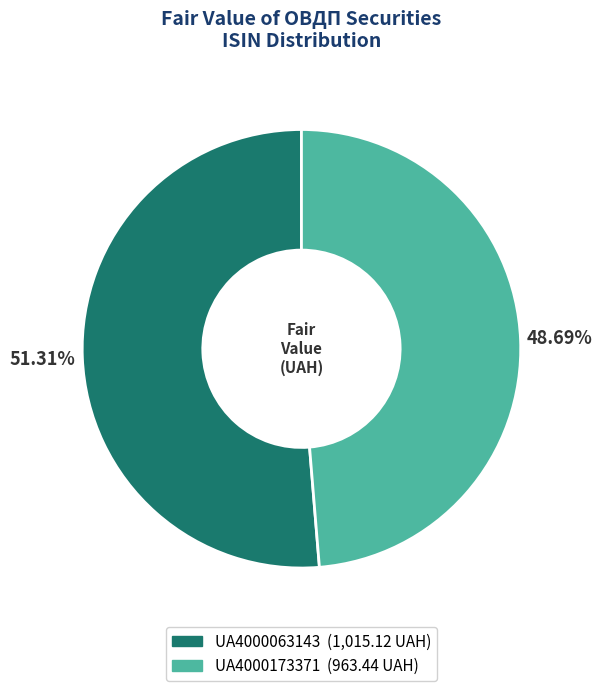

Is it true that UA4000173371 is 49% of the pie?

True